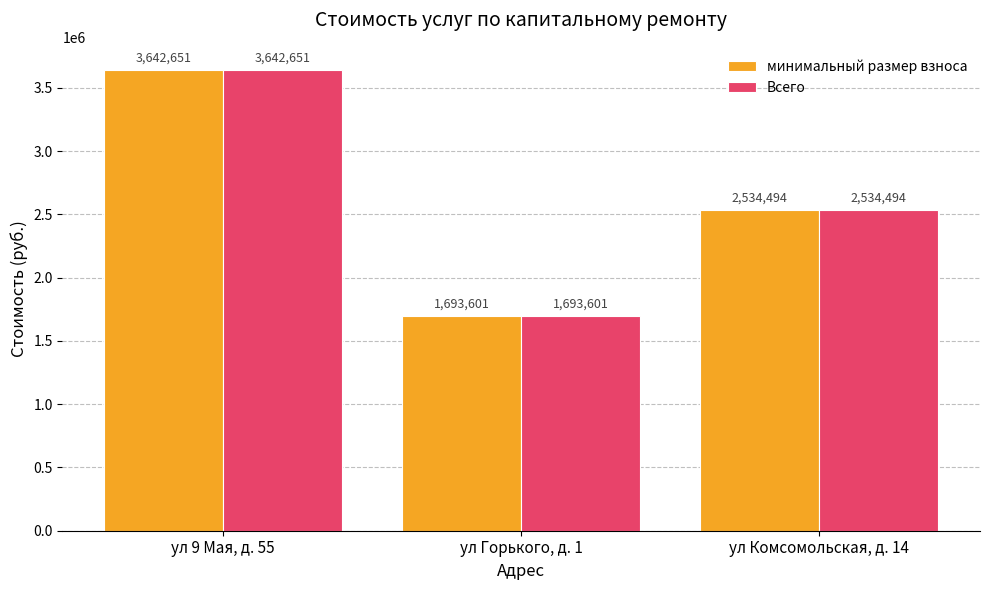

What is the label of the 3rd bar from the right?

ул 9 Мая, д. 55